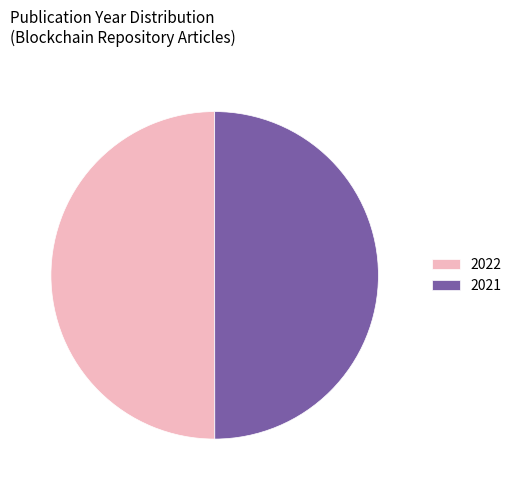

True or false: 2021 accounts for 37% of the total.

False